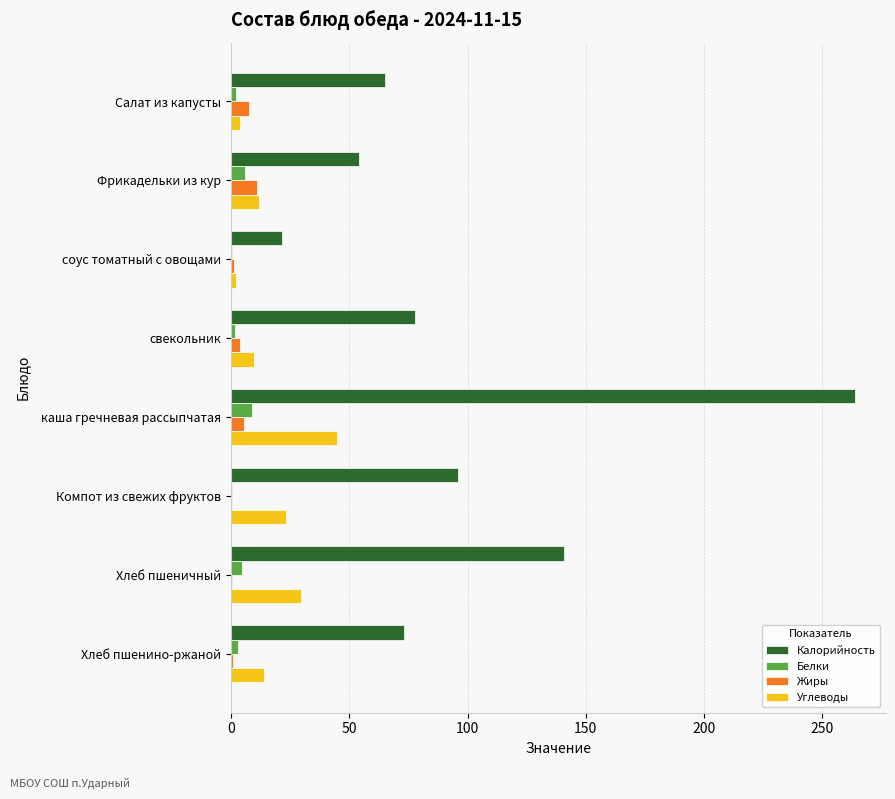

Which series changed the most between Компот из свежих фруктов and Хлеб пшеничный?

Калорийность